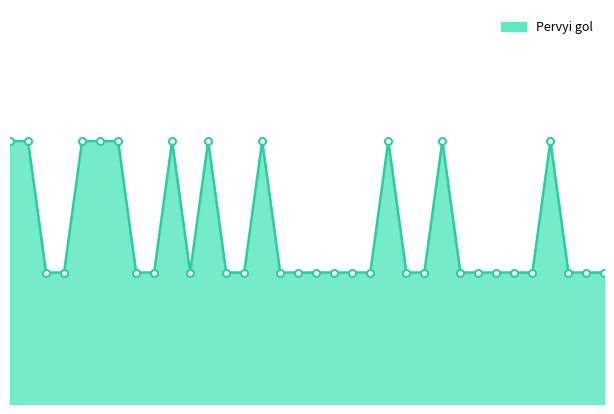

List the labels in order of value, smallest first.

3, 4, 8, 9, 11, 13, 14, 16, 17, 18, 19, 20, 21, 23, 24, 26, 27, 28, 29, 30, 32, 33, 34, 1, 2, 5, 6, 7, 10, 12, 15, 22, 25, 31